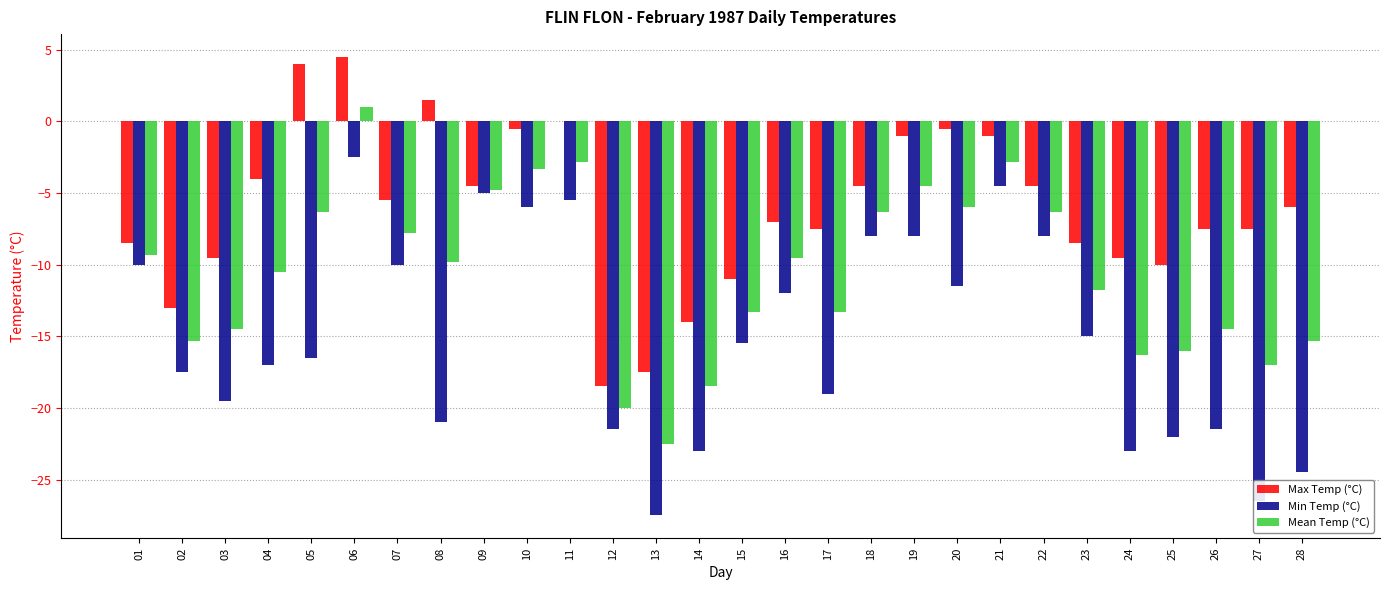

What is the average value of the Max Temp (°C) series?

-6.1